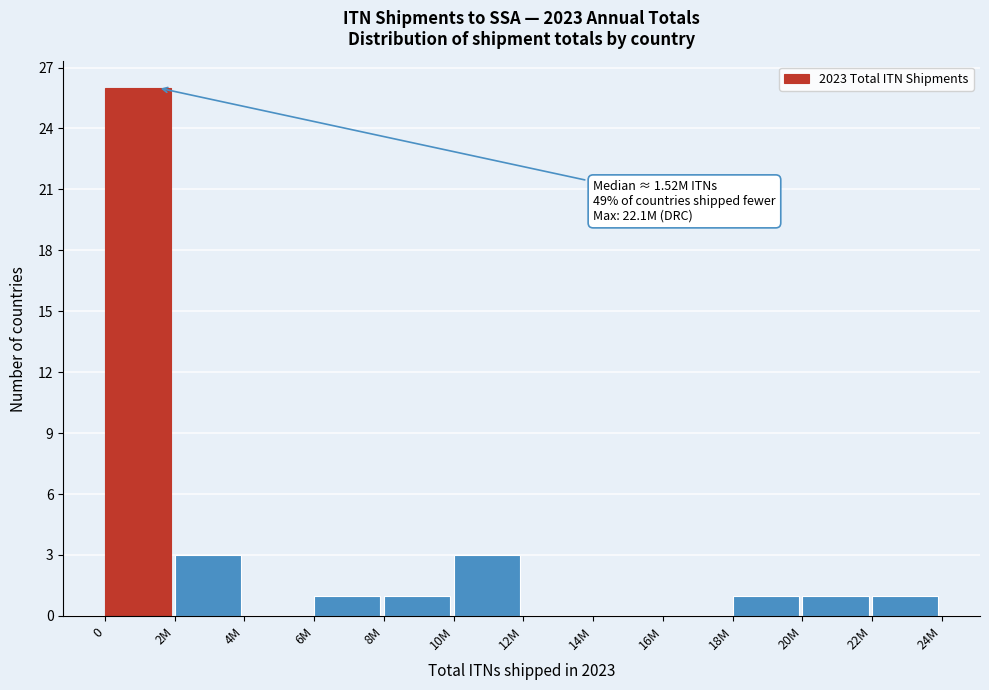

Reading left to right, extract all data points from this chart.

0=26	2M=3	4M=0	6M=1	8M=1	10M=3	12M=0	14M=0	16M=0	18M=1	20M=1	22M=1